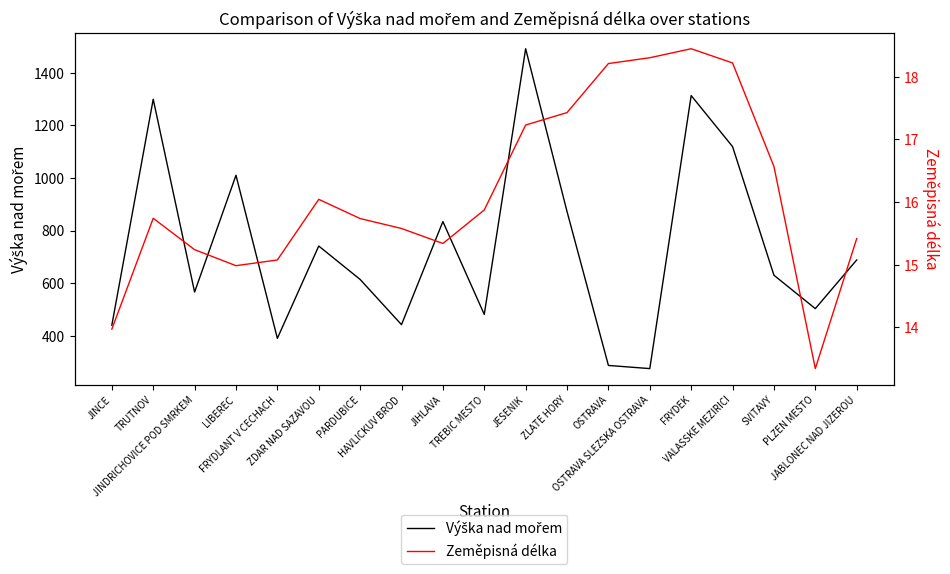

True or false: Výška nad mořem and Zeměpisná délka cross at least once.

False